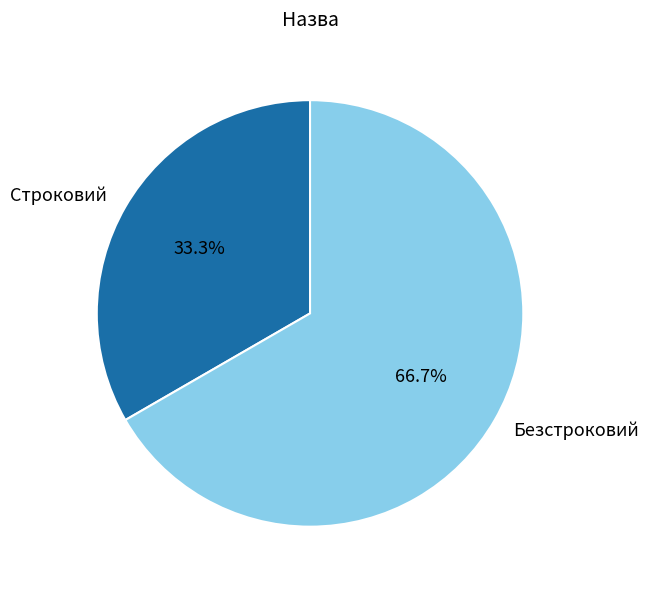

To the nearest percent, what percentage of the pie is Безстроковий?

67%